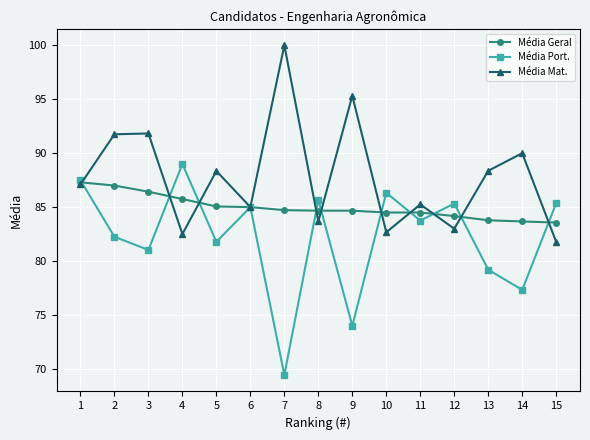

Which series ends up on top after the final intersection of Média Port. and Média Geral?

Média Port.